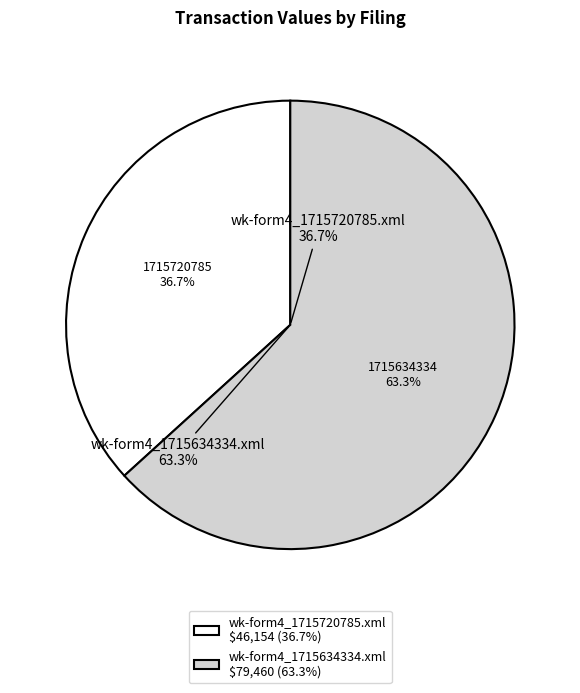

Rank the categories by value from lowest to highest.

wk-form4_1715720785.xml, wk-form4_1715634334.xml